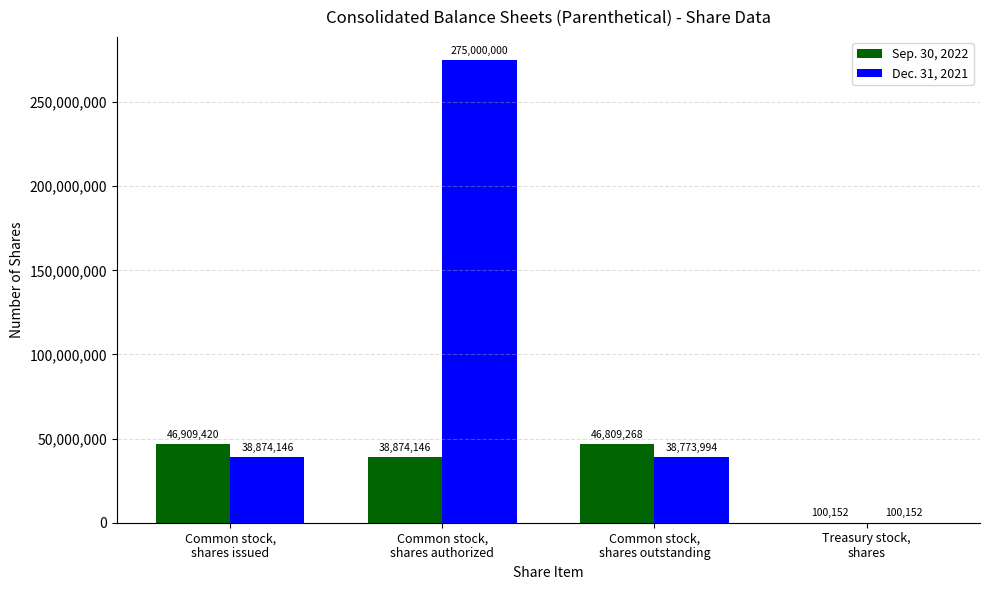

What is the sum of all Dec. 31, 2021 values?

352748292